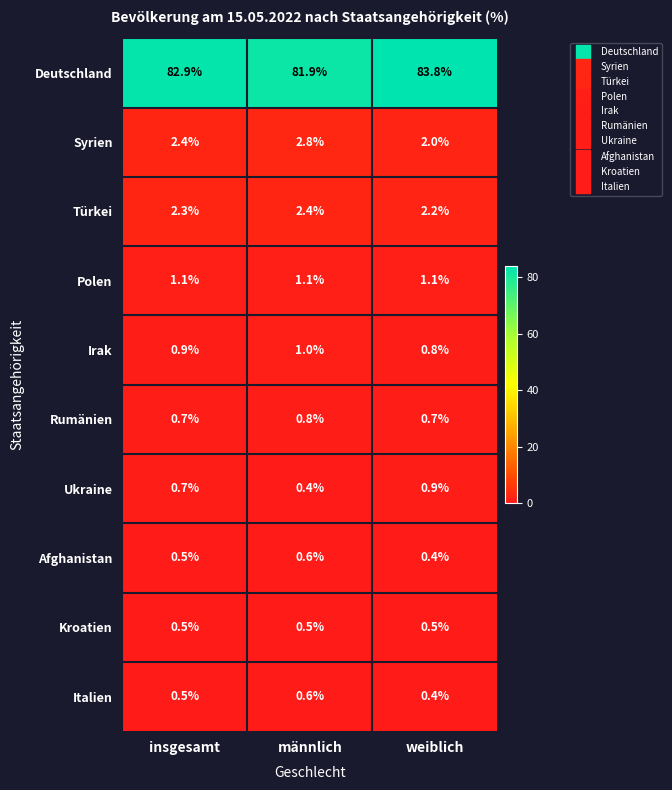

What is the smallest value displayed?

0.4